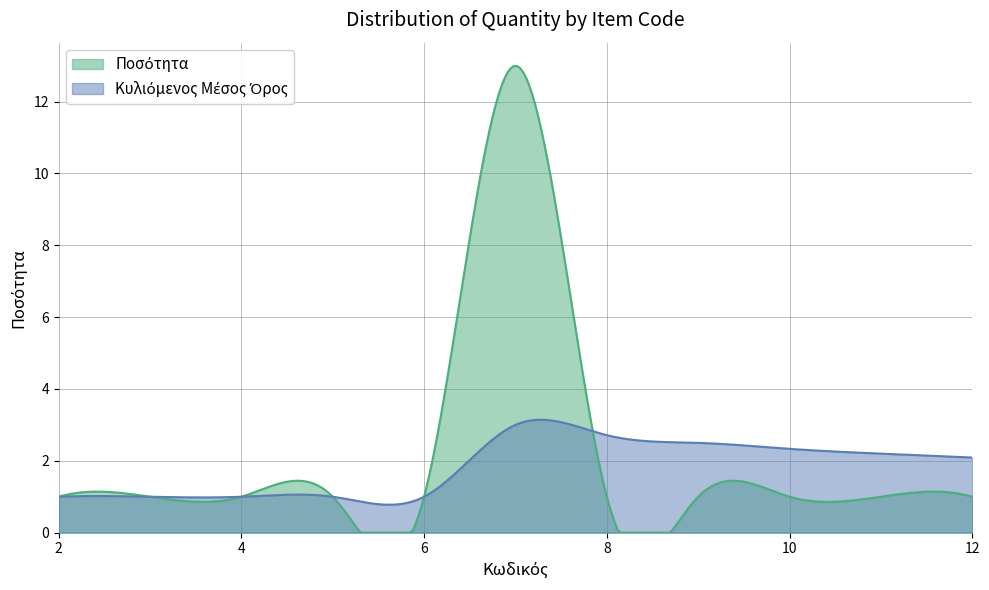

Reading left to right, transcribe all the data shown in this chart.

1	1	1	1	1	13	1	1	1	1	1